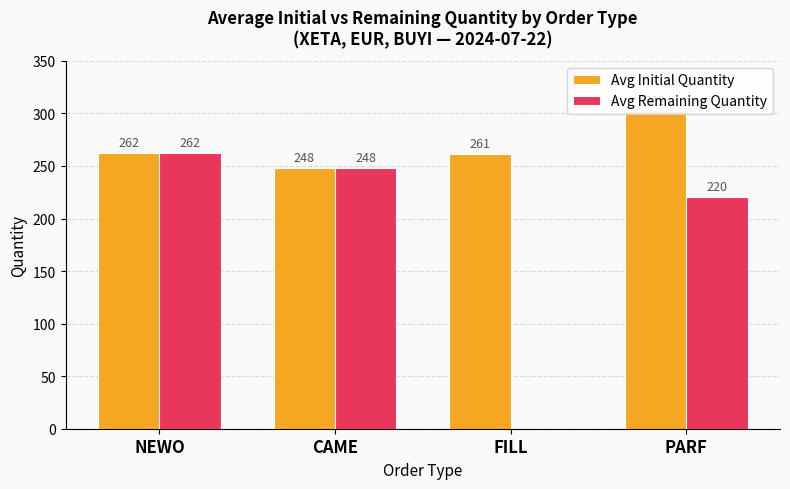

Does the chart contain stacked bars?

No